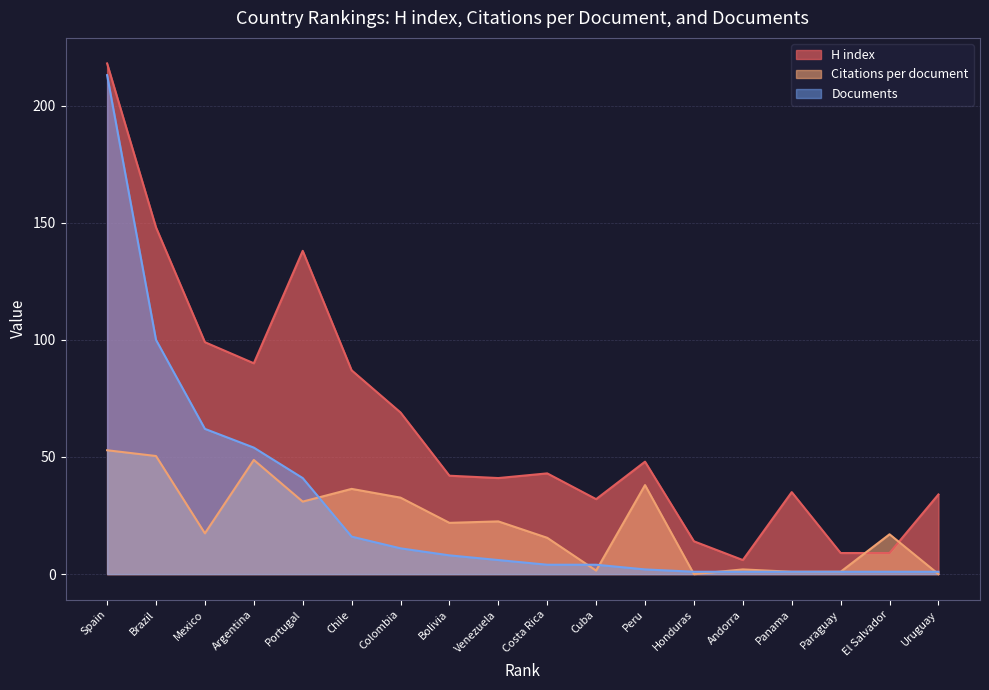

The value of H index at Cuba is 46.0. True or false?

False